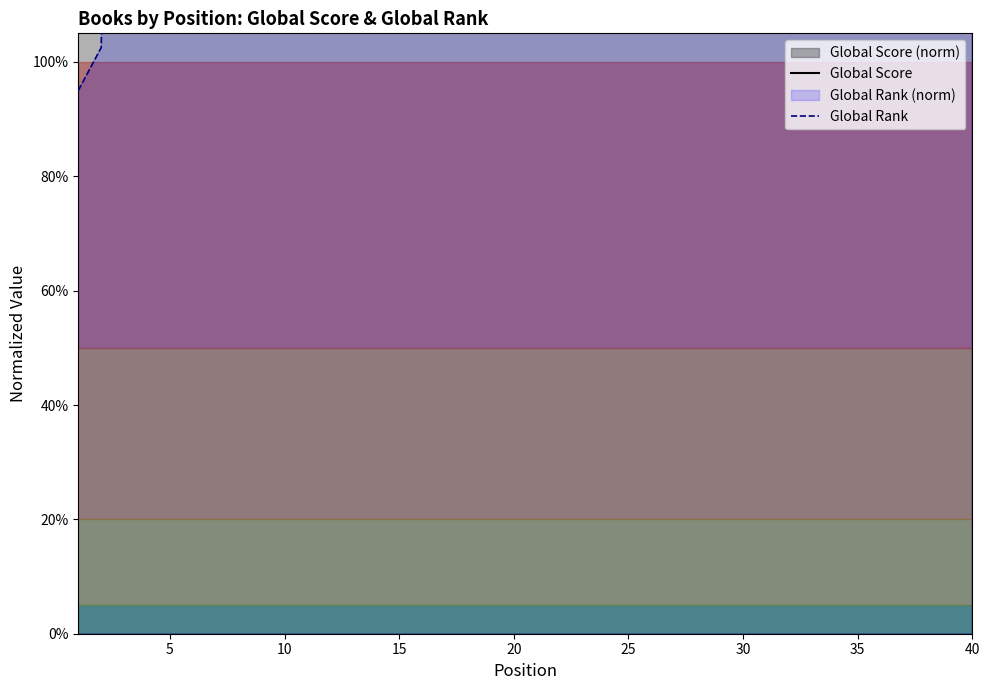

What is the total value across all series at 20?

40.9